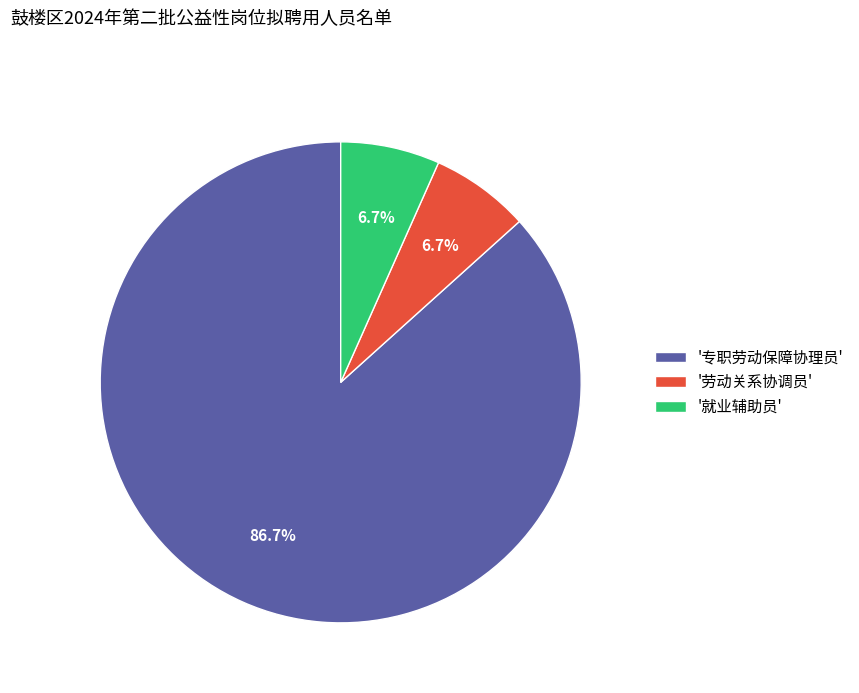

Is there any slice that represents more than half of the pie?

Yes